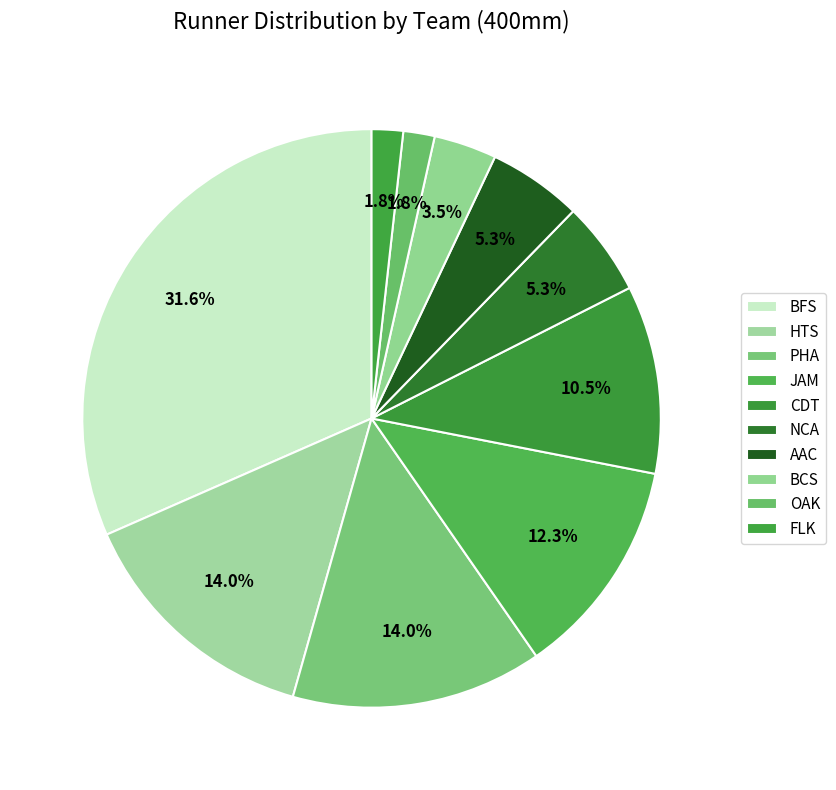

Count the number of slices in the pie.

10